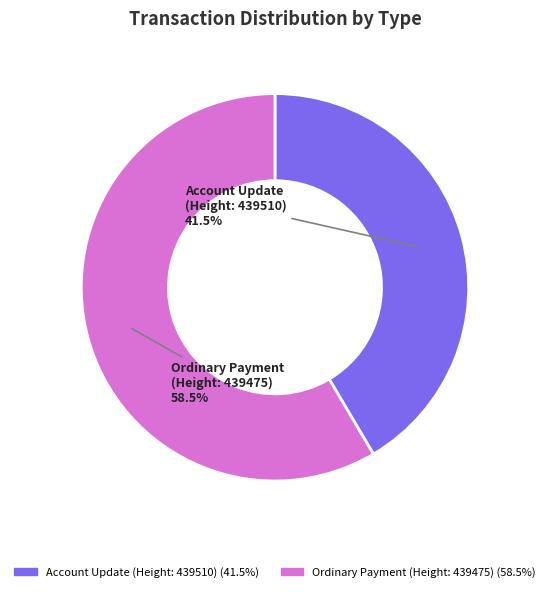

Is there any slice that represents more than half of the pie?

Yes